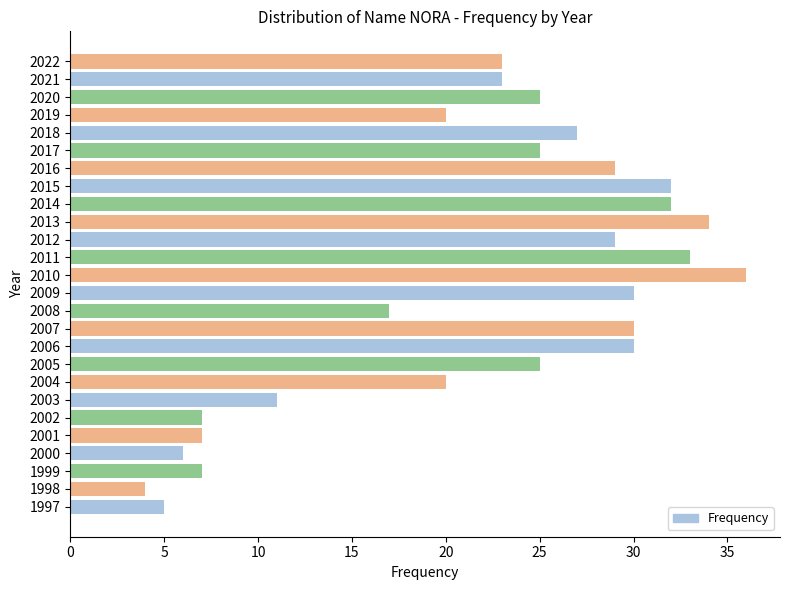

What is the change in value from 2003 to 2021?

+12